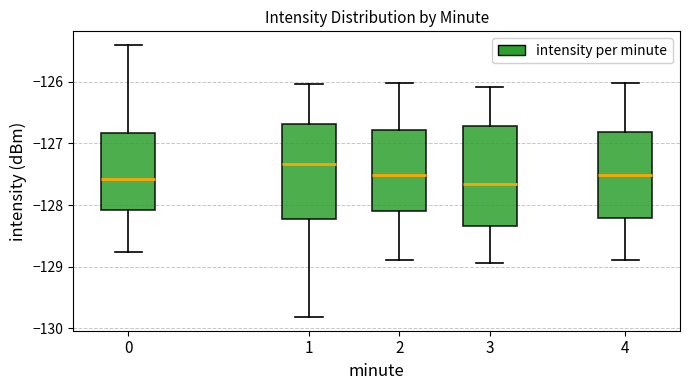

Where does the median line of the box at x = 2 sit on the y-axis? The values are not printed on the chart, so give them approximately, as read against the axis.

-127.5